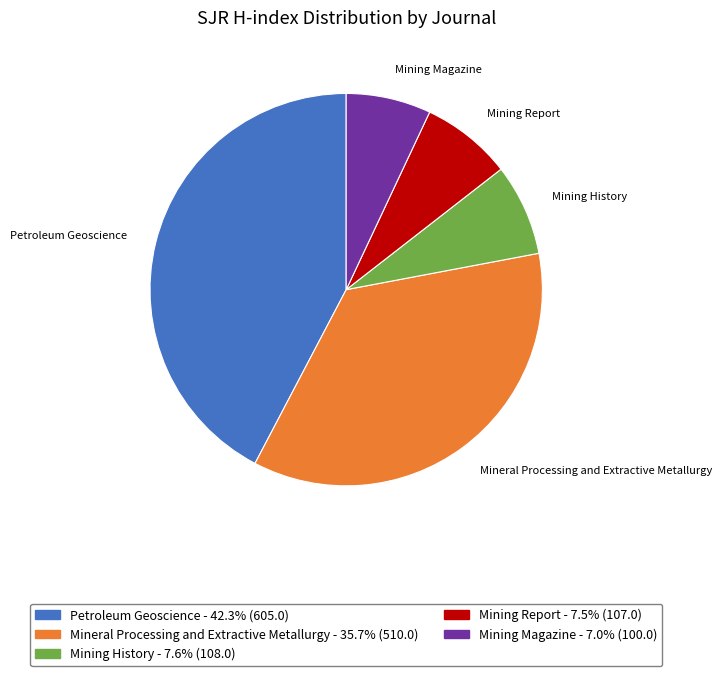

Which category has the biggest portion of the pie?

Petroleum Geoscience